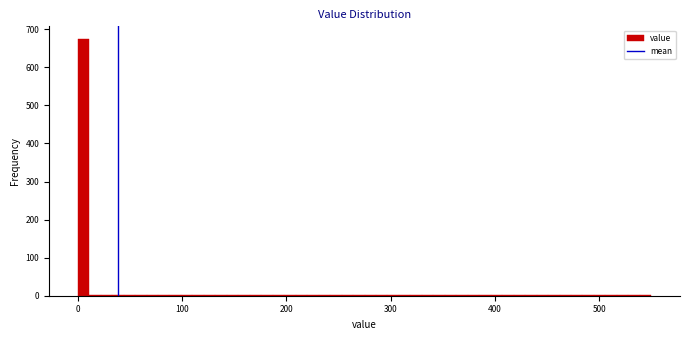

Around what value on the x-axis is the tallest bar? Give the approximate position of its centre, as read against the axis.

10